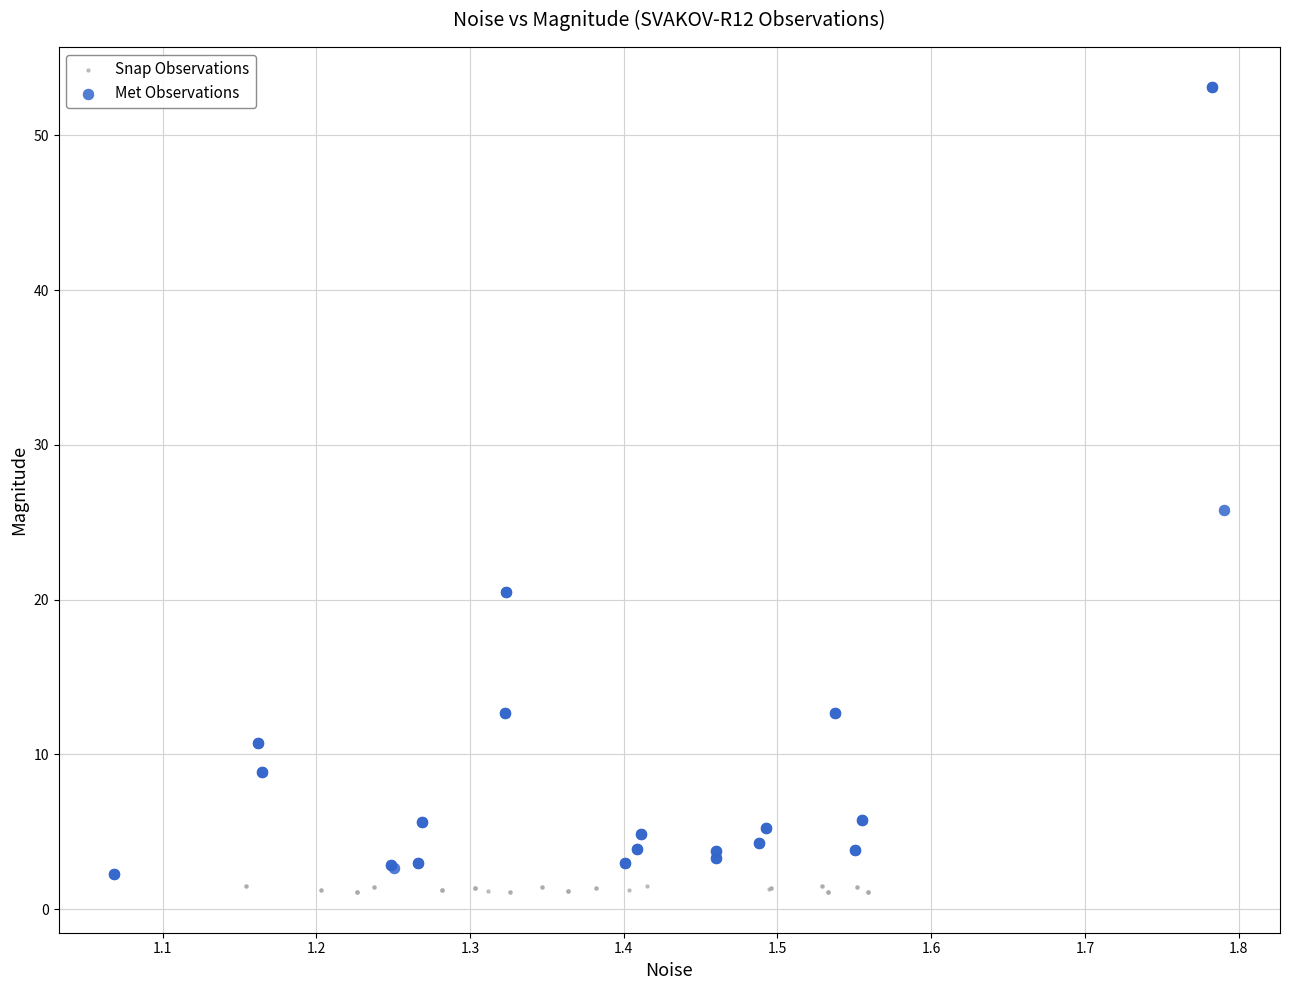

Which series has the widest spread of Y values?

Met Observations